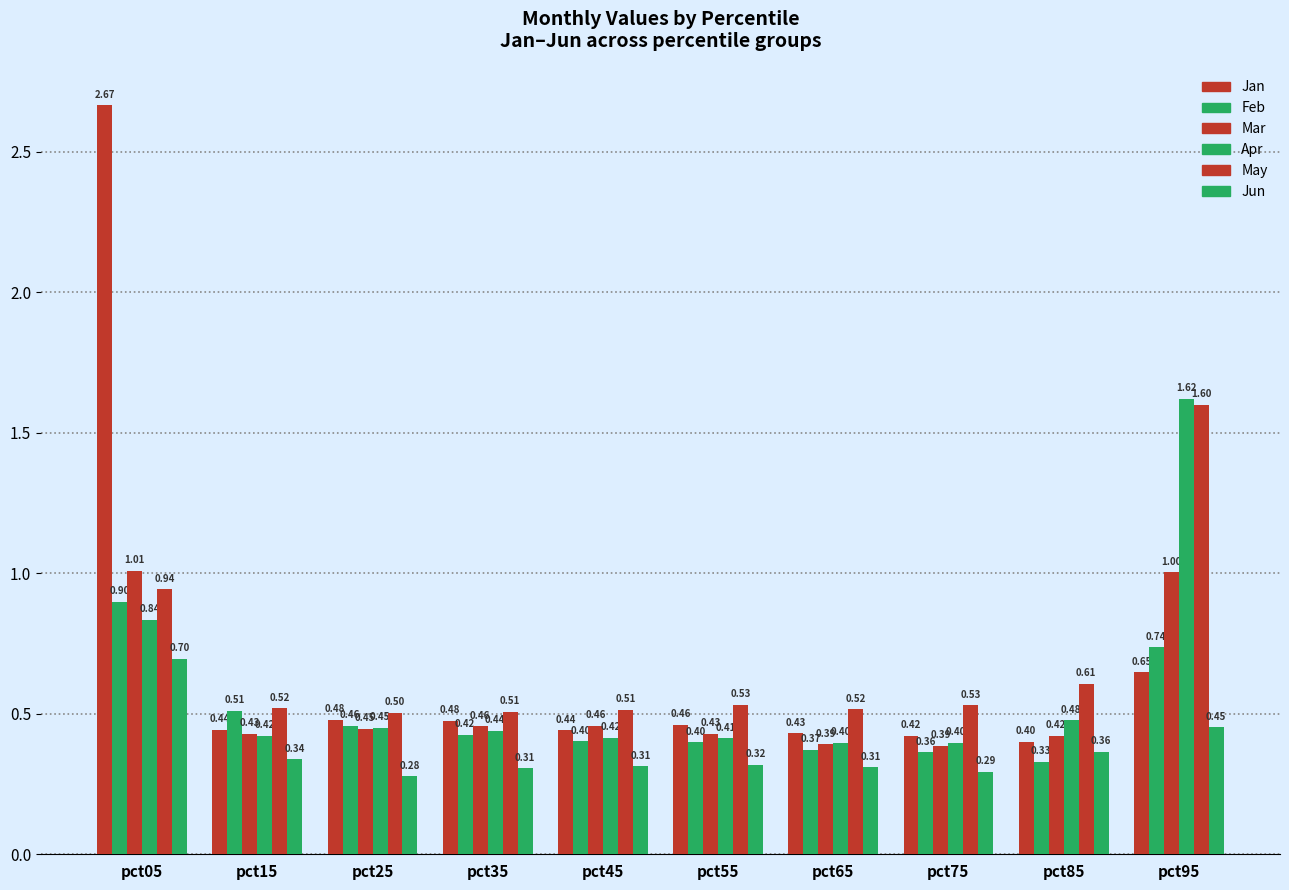

Rank the categories by May value from highest to lowest.

pct95, pct05, pct85, pct55, pct75, pct15, pct65, pct45, pct35, pct25